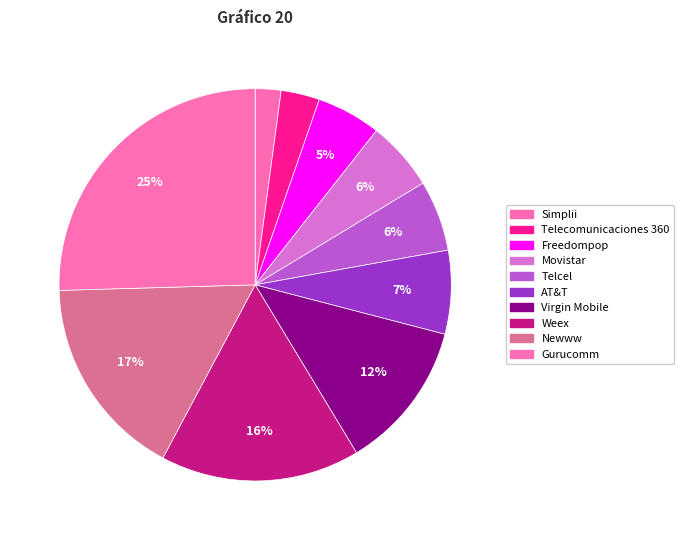

How many segments does this pie chart have?

10